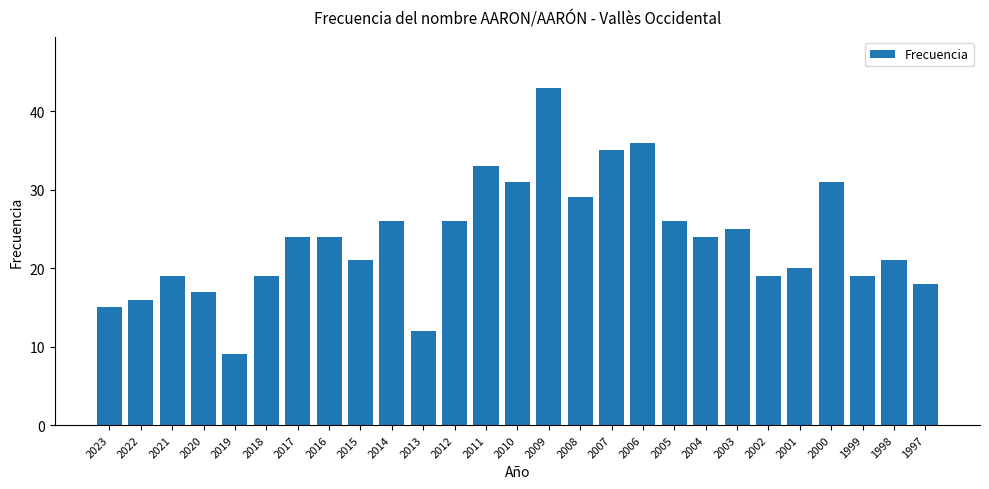

Approximately how many times larger is the value at 2008 compared to 1998?

1.4